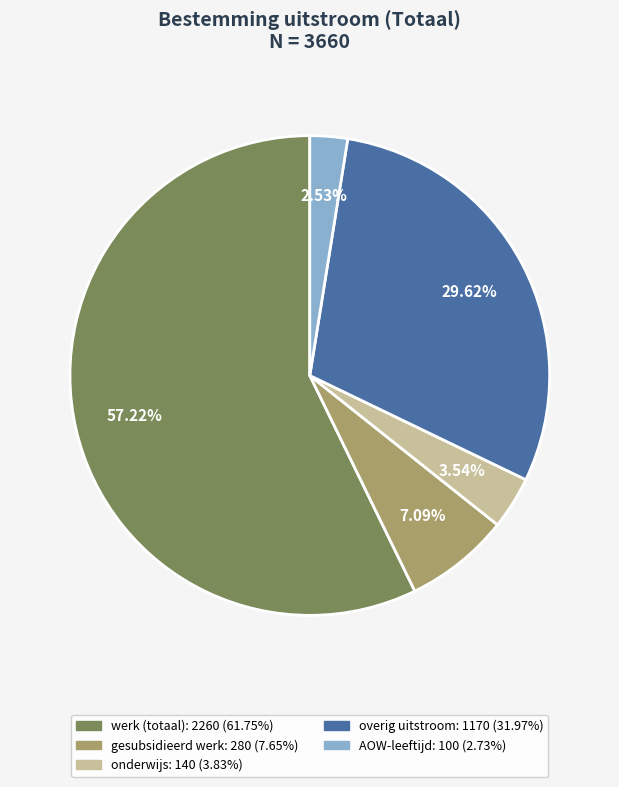

Rank the categories by value from highest to lowest.

werk (totaal), overig uitstroom, gesubsidieerd werk, onderwijs, AOW-leeftijd